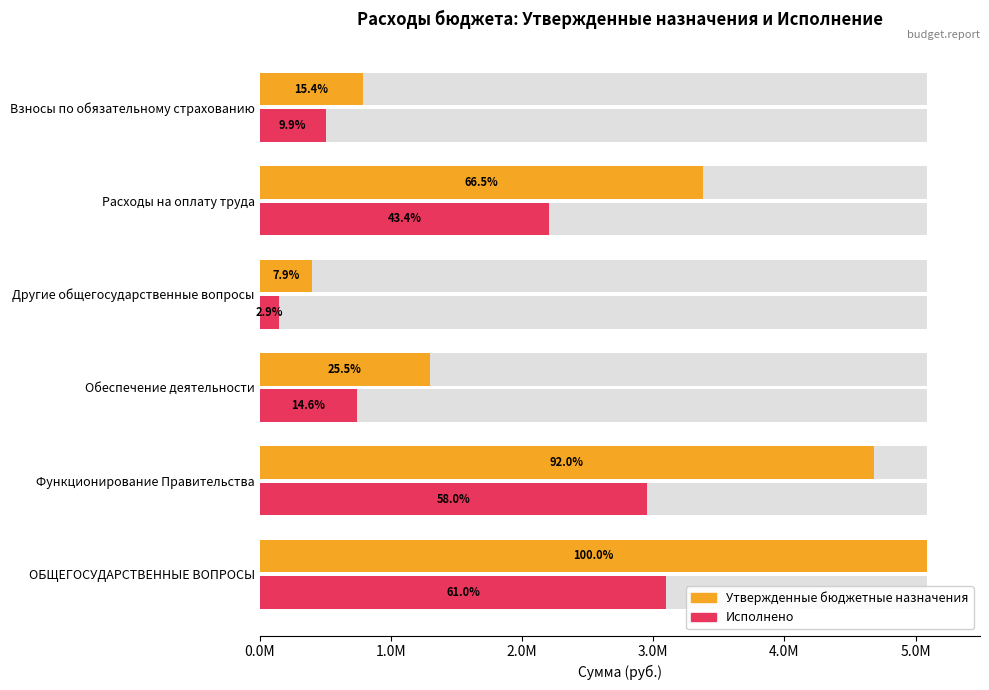

Is the value of Исполнено at Расходы на оплату труда greater than the value of Утвержденные бюджетные назначения at ОБЩЕГОСУДАРСТВЕННЫЕ ВОПРОСЫ?

No